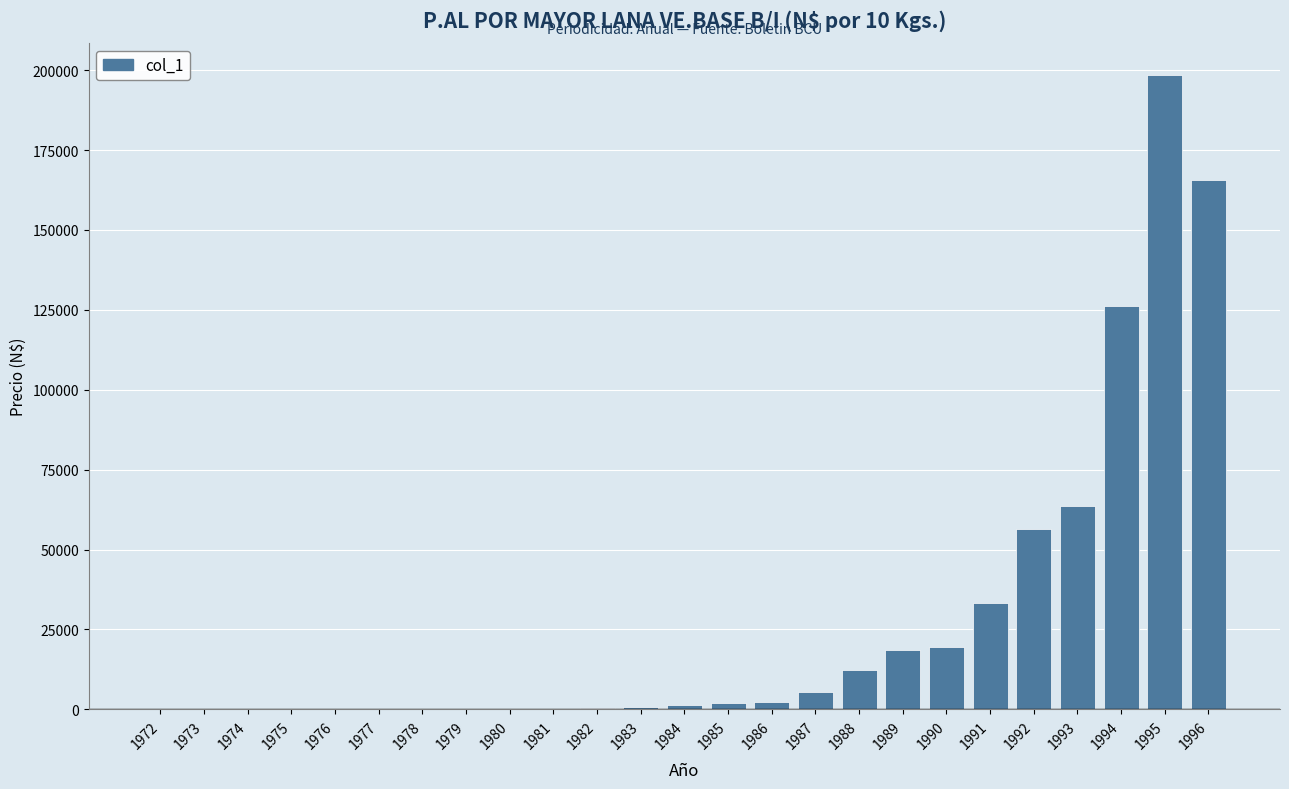

What is the sum of all values?

707017.1